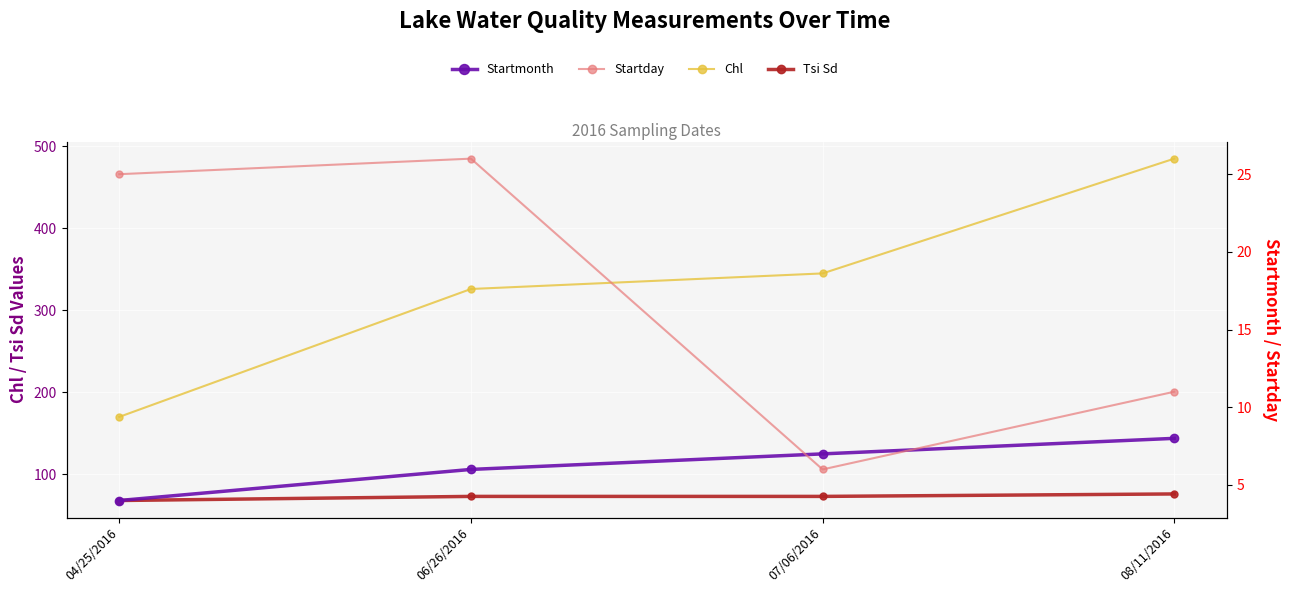

What are all the series names shown in the legend?

Chl, Tsi Sd, Startmonth, Startday